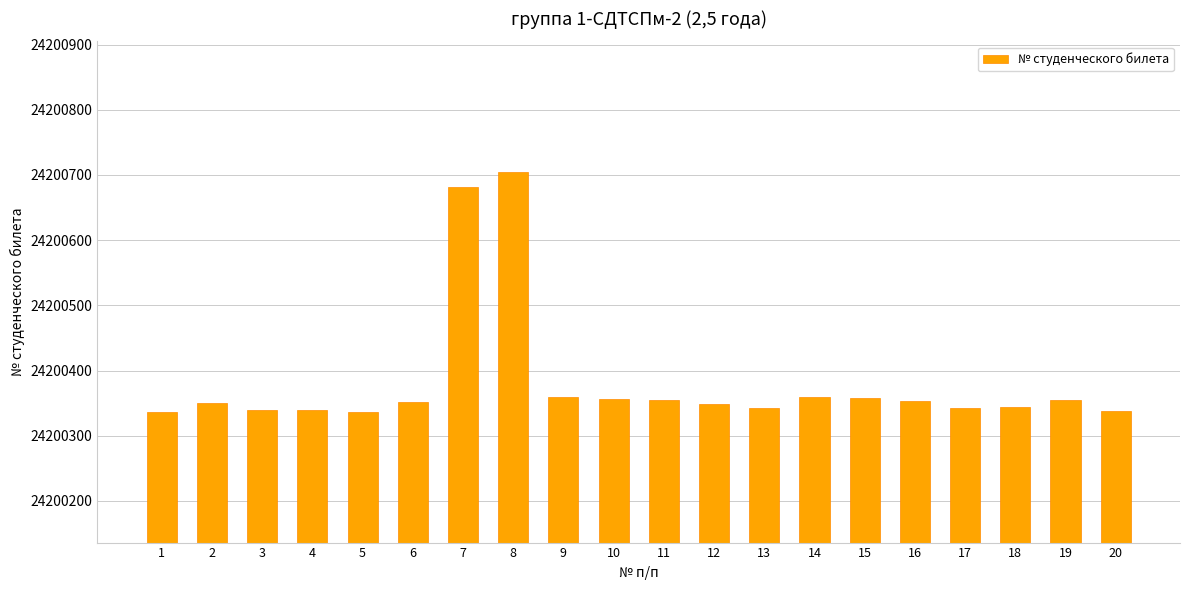

Which label corresponds to the largest value in the chart?

8